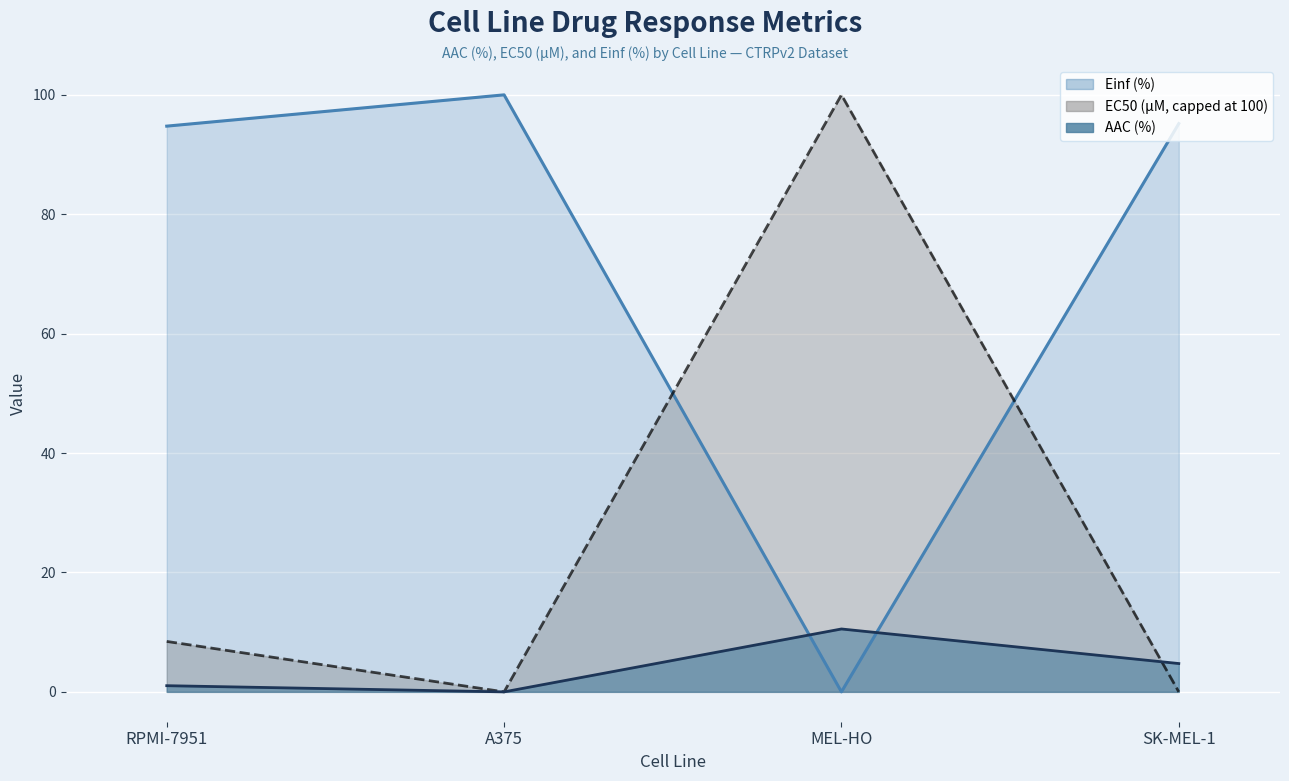

In AAC (%), how many points are lower than both neighbors (excluding endpoints)?

1